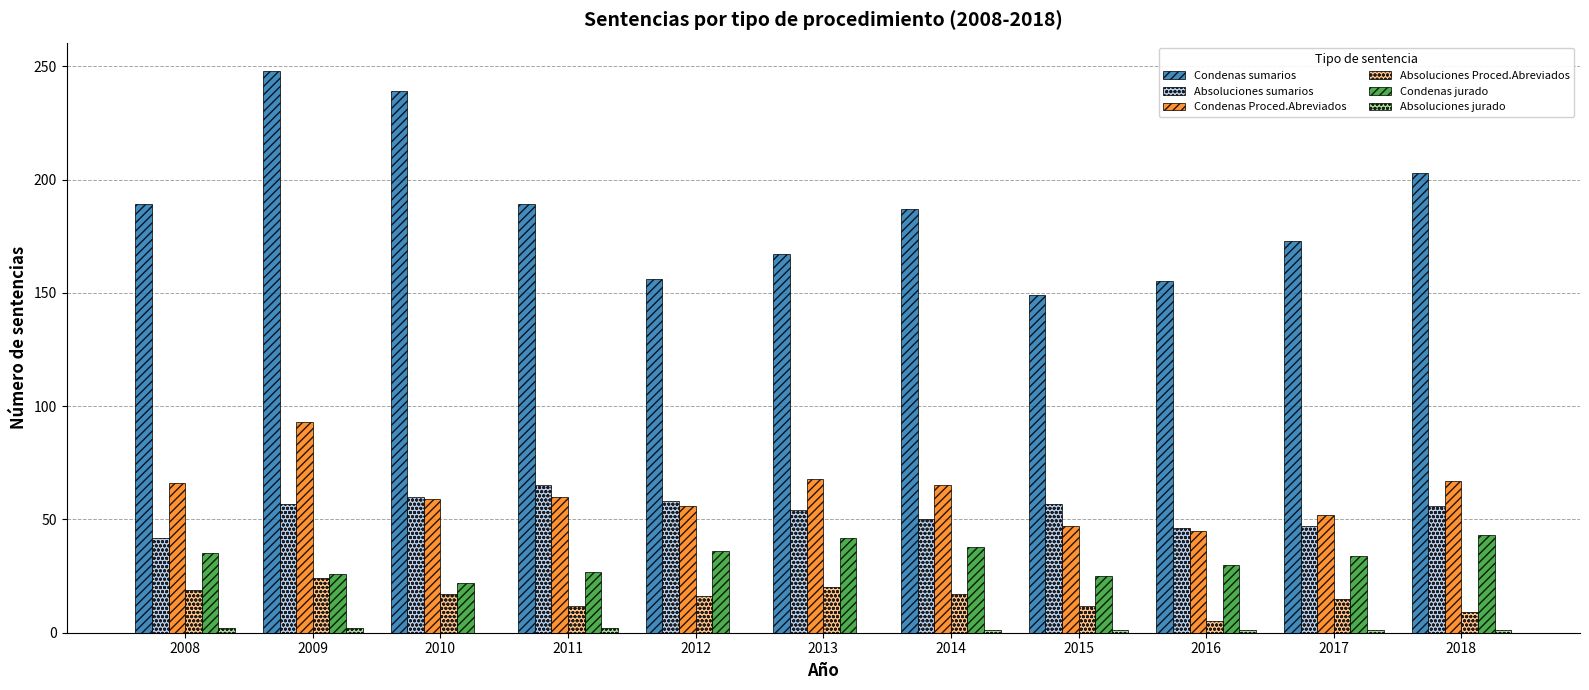

Is the value of Absoluciones Proced.Abreviados at 2014 greater than the value of Condenas Proced.Abreviados at 2017?

No